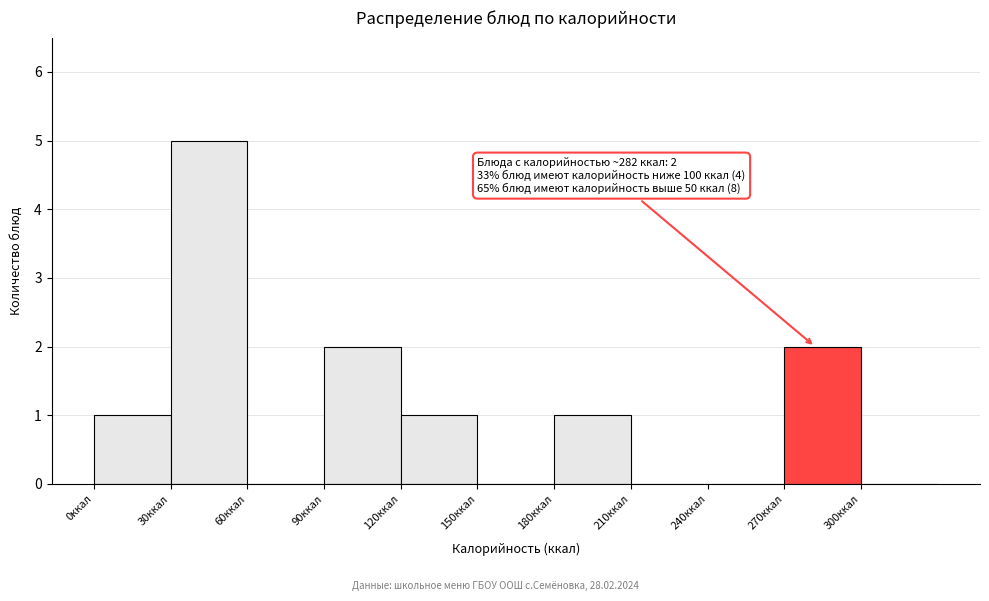

Which range on the x-axis has the tallest bar?

30 to 60